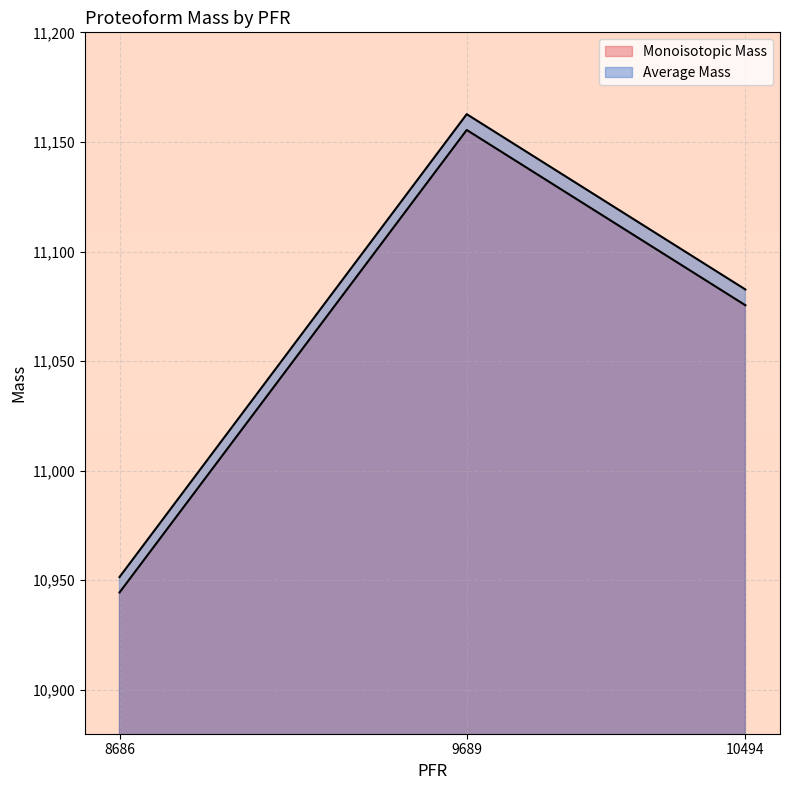

Rank the series by their maximum value, from lowest to highest.

Monoisotopic Mass, Average Mass